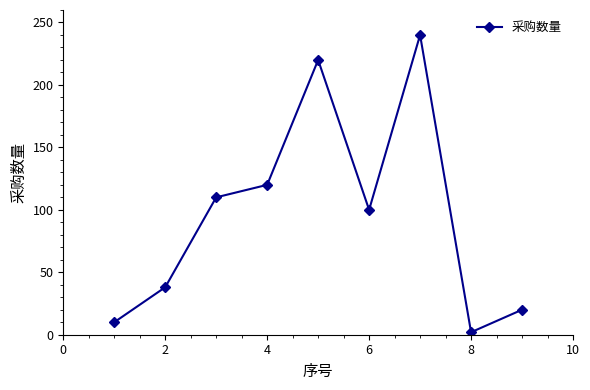

What is the sum of all values?

860